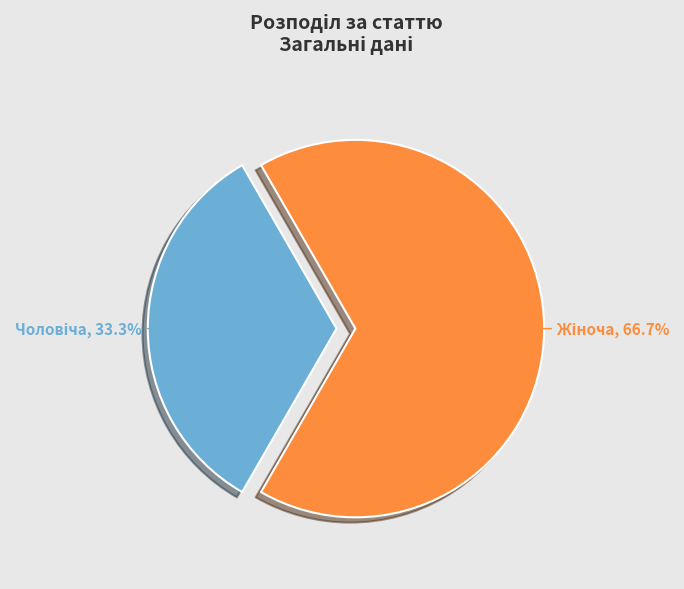

Is there a majority slice in this chart?

Yes